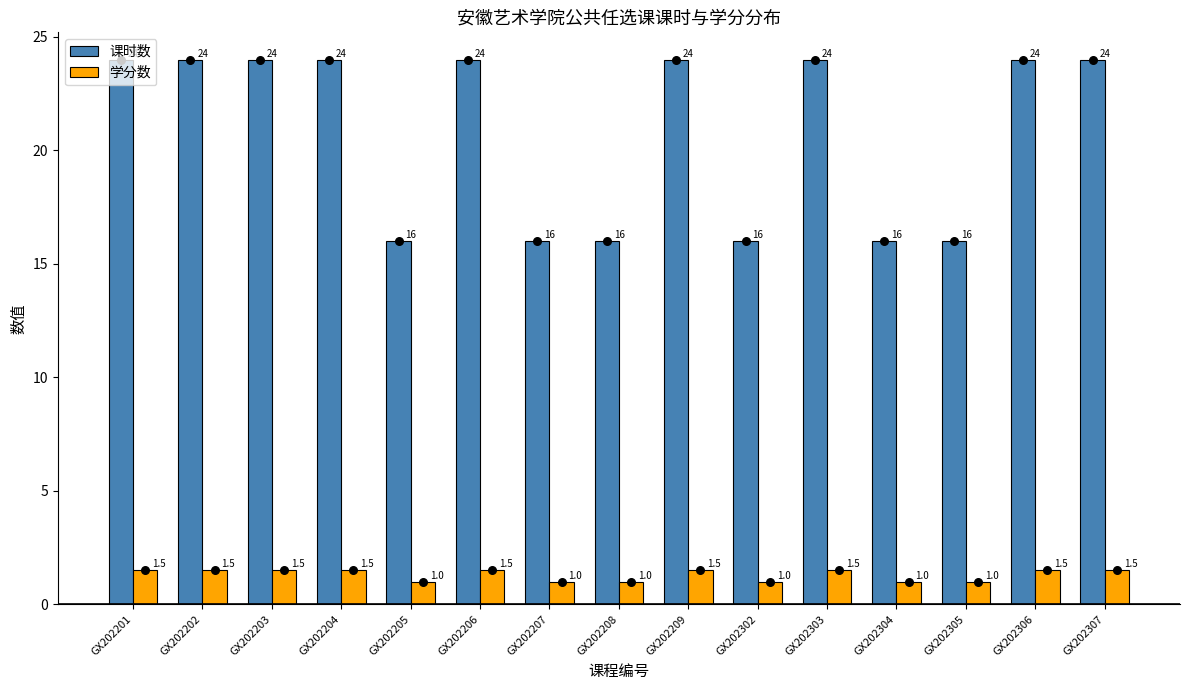

At which category is the sum across all series the highest?

GX202201